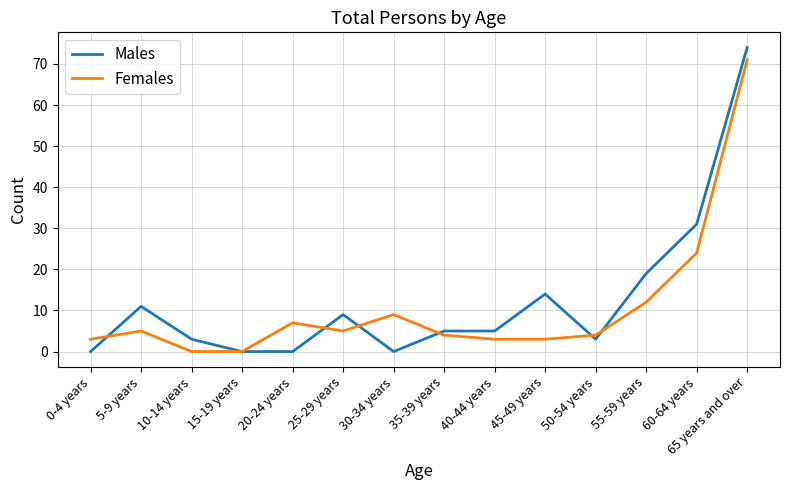

True or false: Females has more than 2 interior local peaks.

True